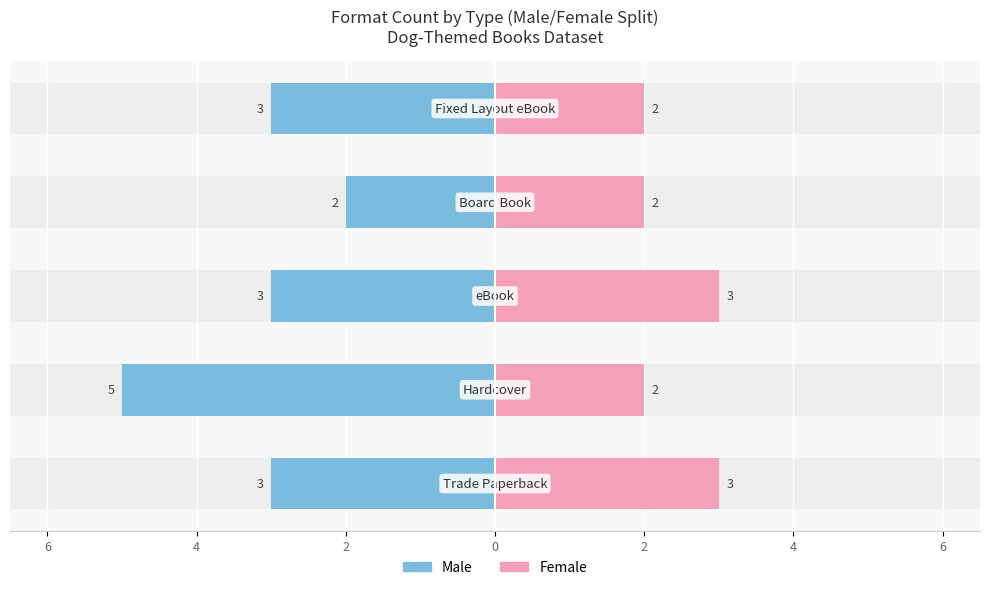

Is it true that Male equals -5 at 2?

False